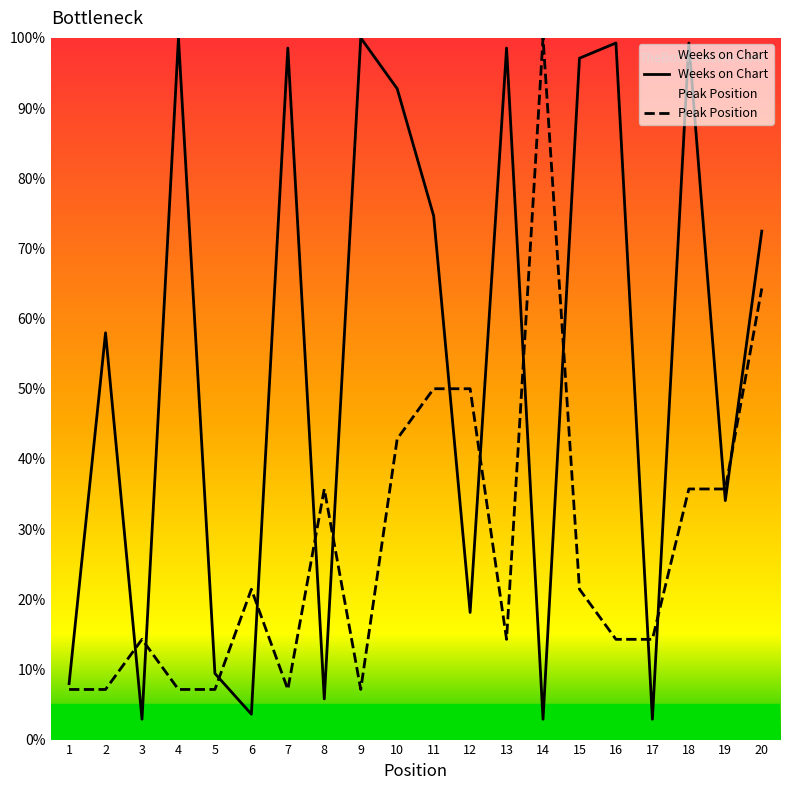

True or false: Weeks on Chart and Peak Position intersect in this chart.

True